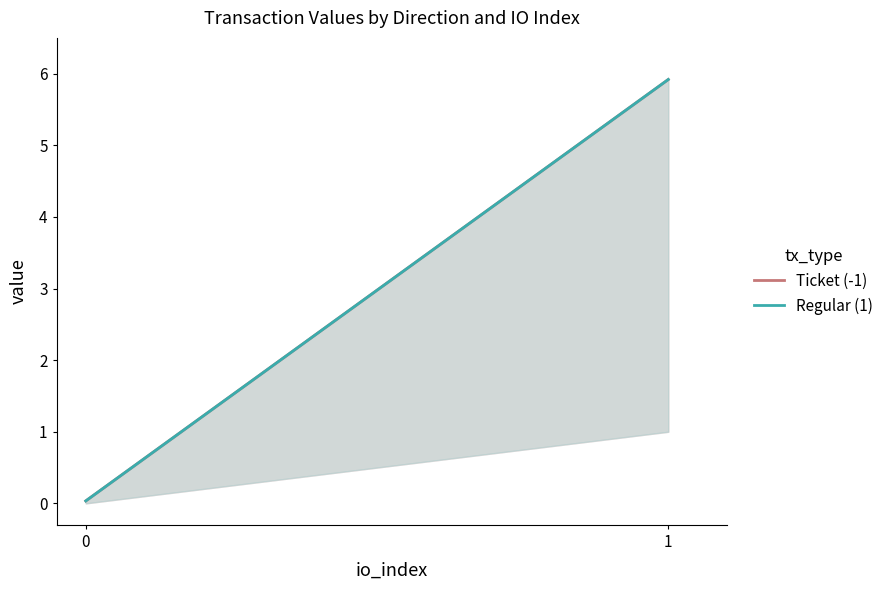

At which label does Ticket (-1) first exceed 5?

1